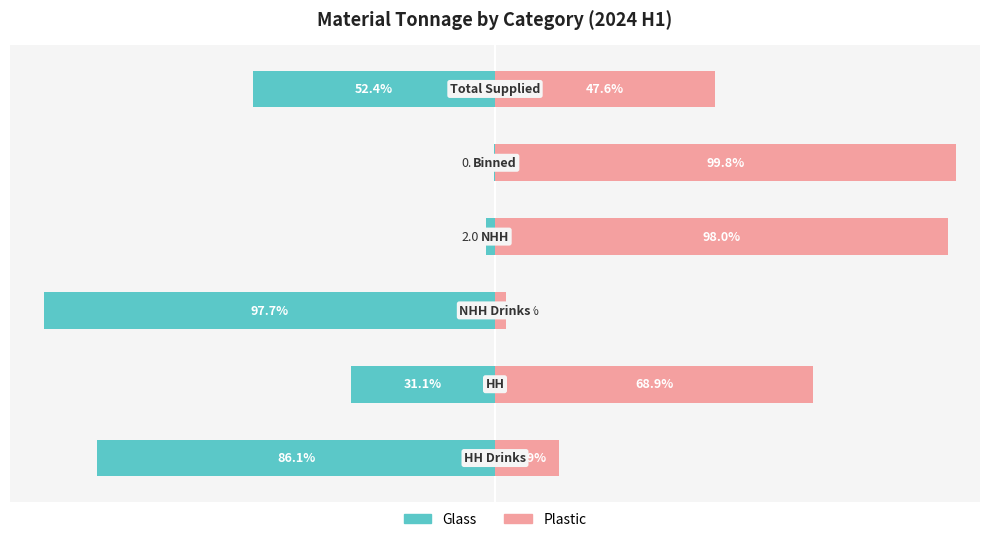

What is the difference between the maximum and minimum values in the Glass series?

97.6